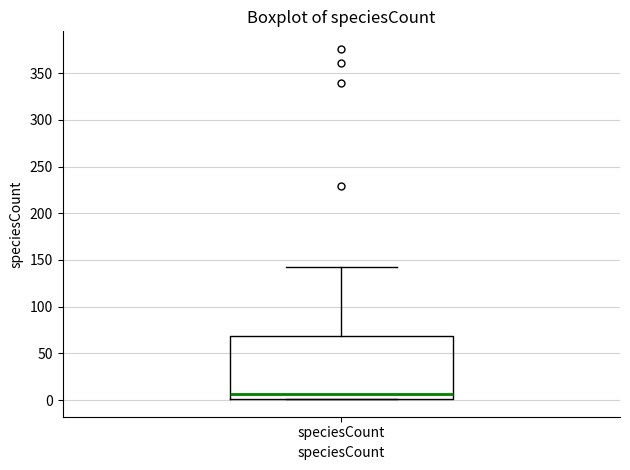

Transcribe this box plot: give where the median line is, the range the box spans, and where the two whiskers end, as read against the y-axis. The values are not printed on the chart, so give them approximately, as read against the axis.

median 5, box 0 to 70, whiskers 0 to 145